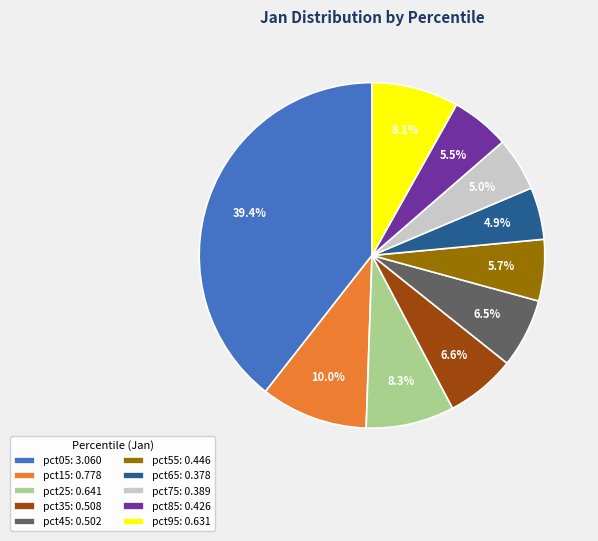

Which category has the biggest portion of the pie?

pct05